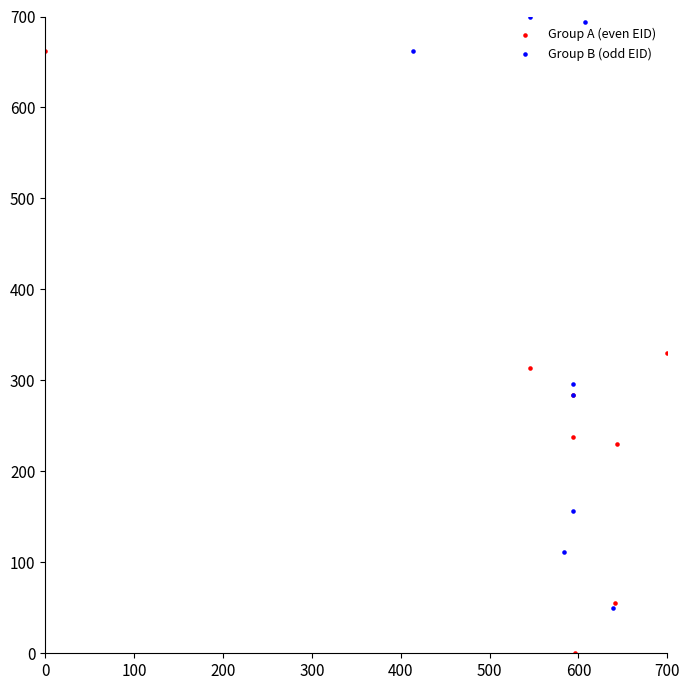

Which series contains the highest Y value?

Group B (odd EID)